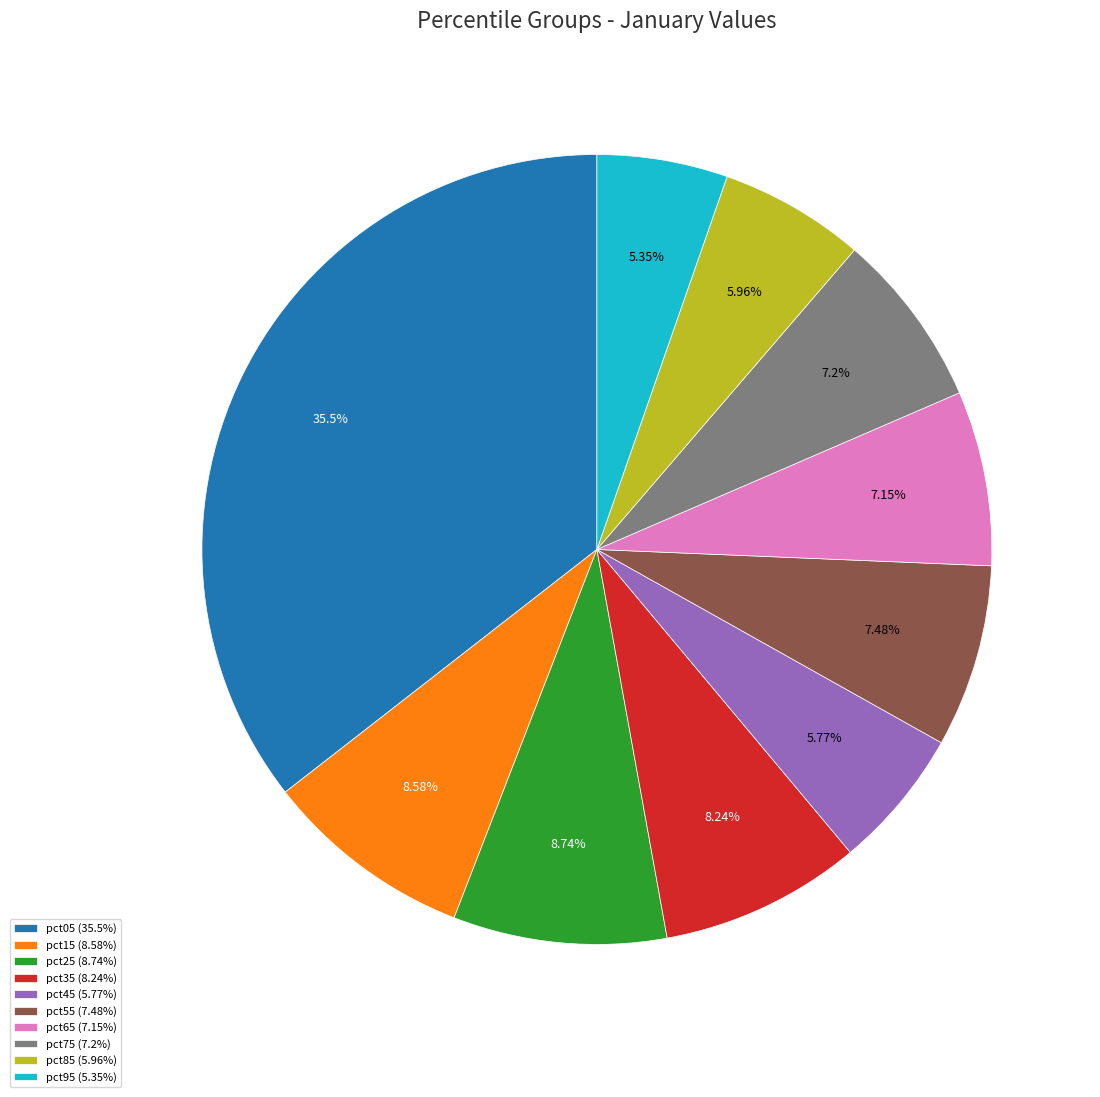

What percentage is the pct85 slice, to the nearest percent?

6%